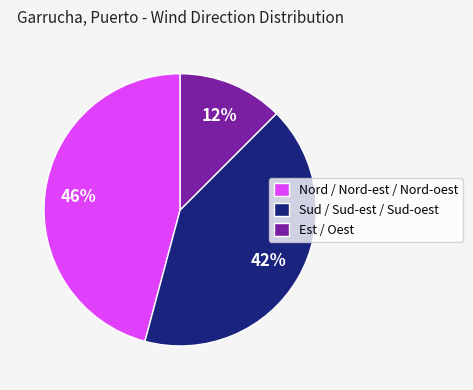

Does Est / Oest account for over 50% of the chart?

No